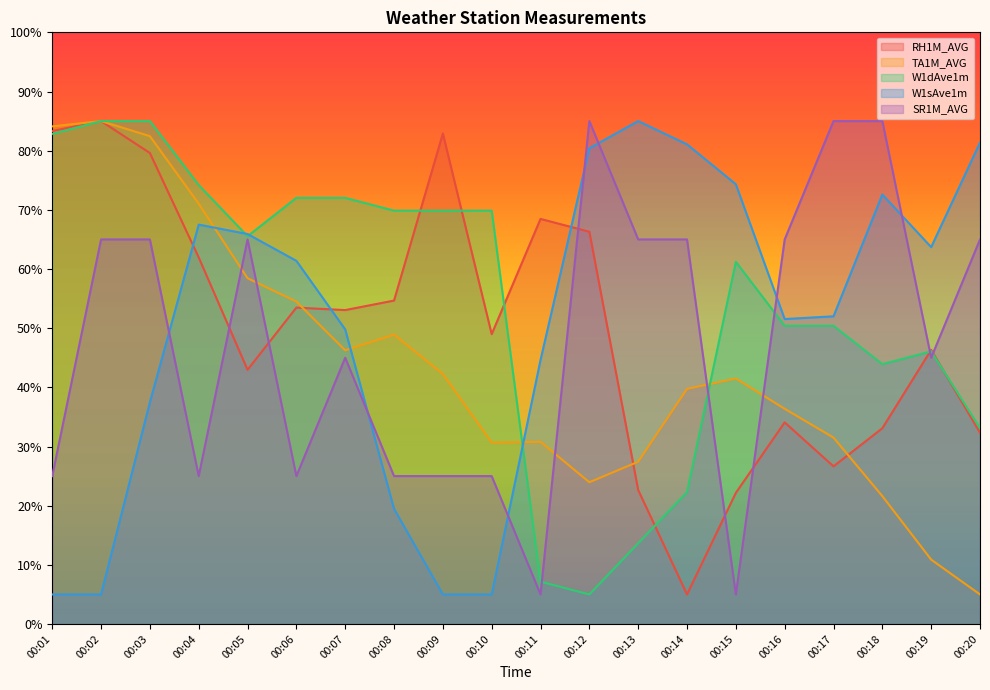

Between 00:09 and 00:20, which is larger?

00:09